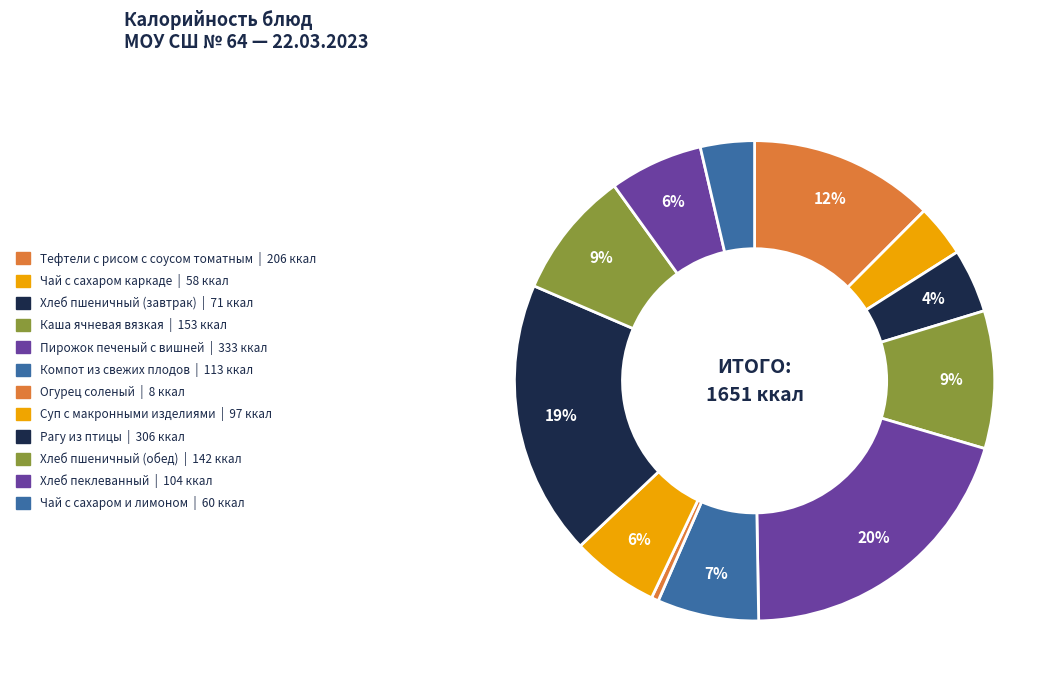

What percentage do Каша ячневая вязкая and Хлеб пшеничный (завтрак) together represent?

13.6%